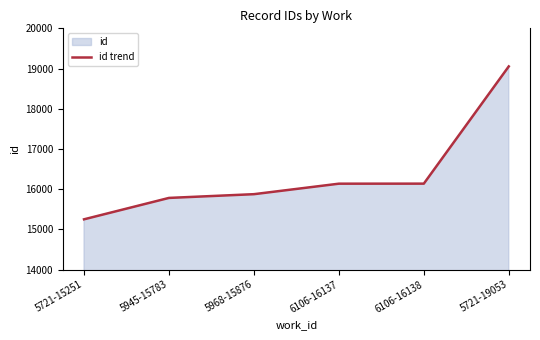

List the labels in order of value, smallest first.

5721-15251, 5945-15783, 5968-15876, 6106-16137, 6106-16138, 5721-19053